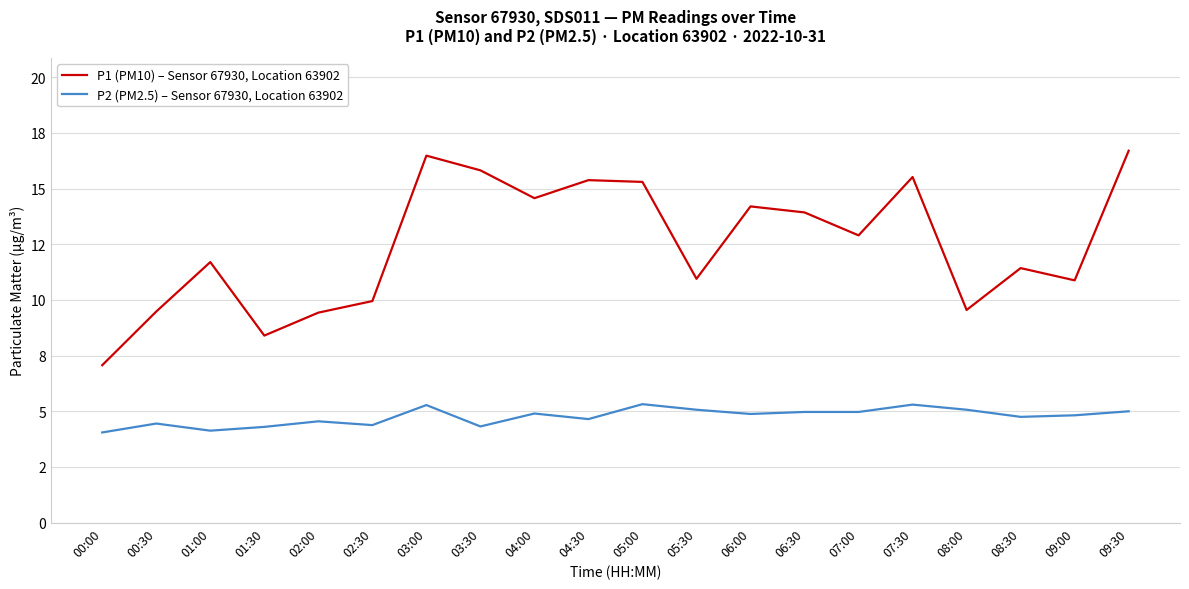

List the series in order of their overall mean, highest first.

P1 (PM10) – Sensor 67930, Location 63902, P2 (PM2.5) – Sensor 67930, Location 63902